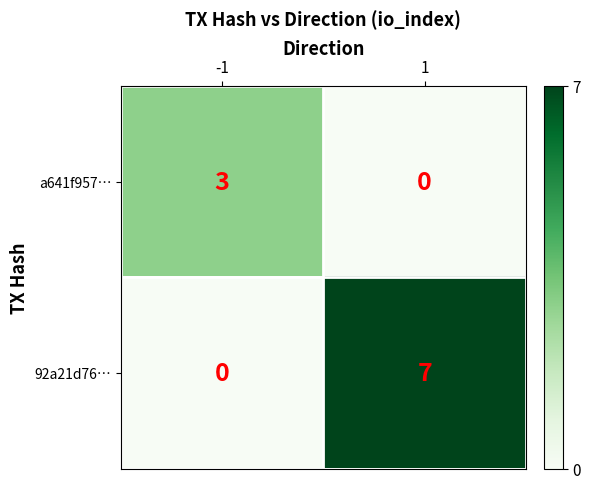

The value of 92a21d76… at 1 is 3. True or false?

False